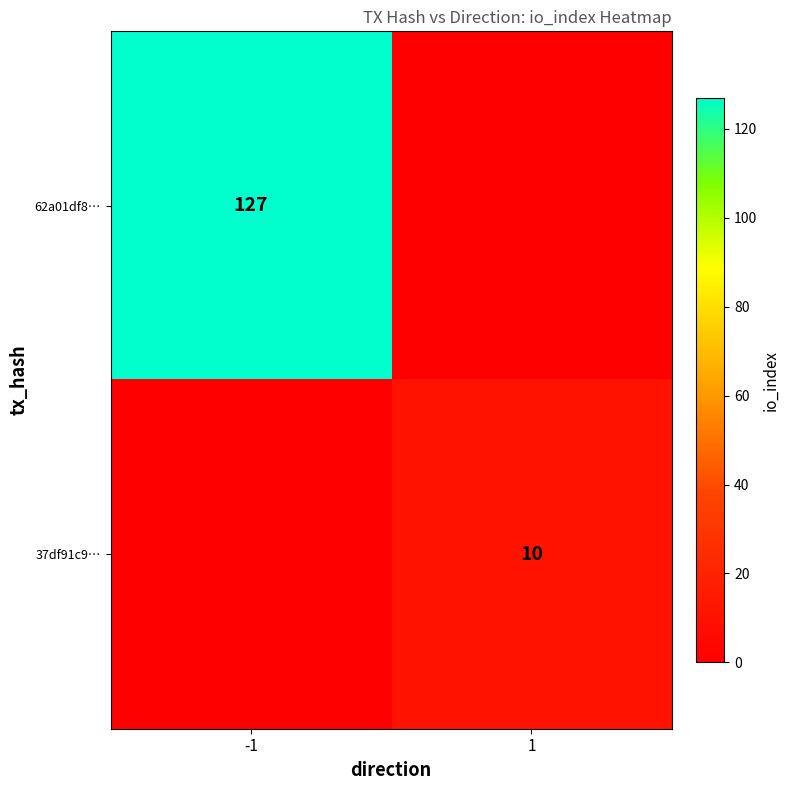

What is the approximate value of 37df91c9… at 1, to the nearest 10?

10